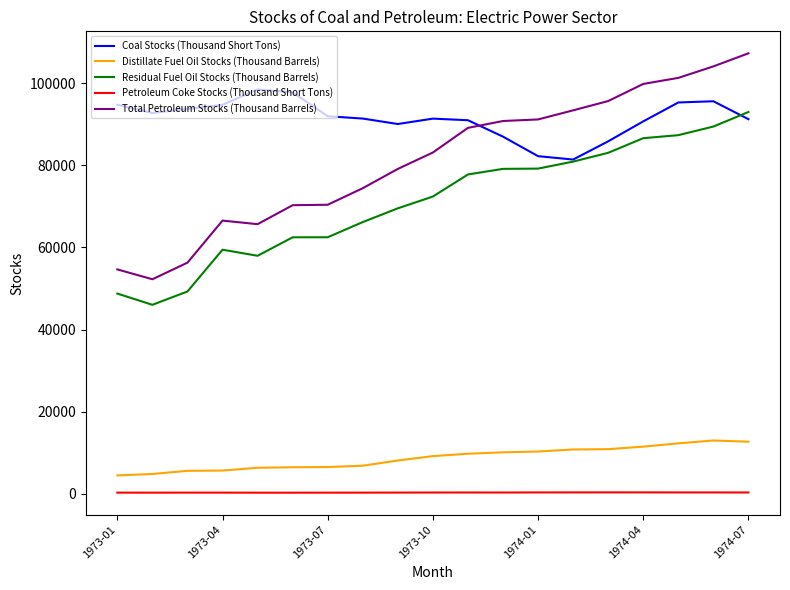

Which series has the widest spread of values?

Total Petroleum Stocks (Thousand Barrels)